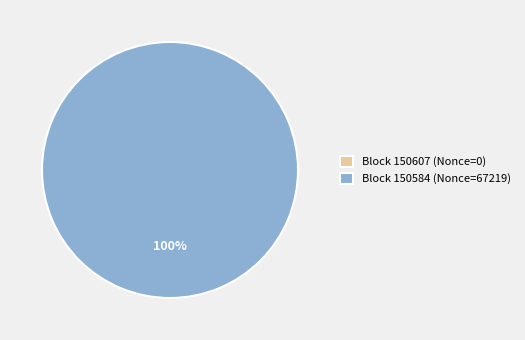

How many segments does this pie chart have?

2